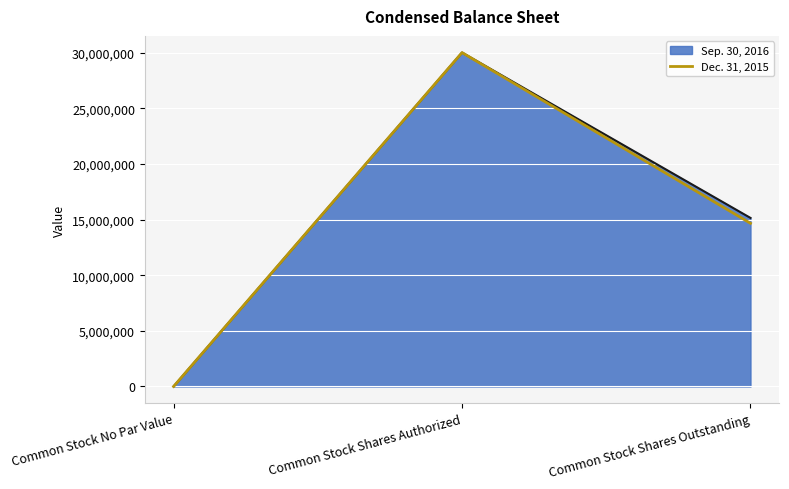

Reading right to left, extract all data points from this chart.

14661553	30000000	0